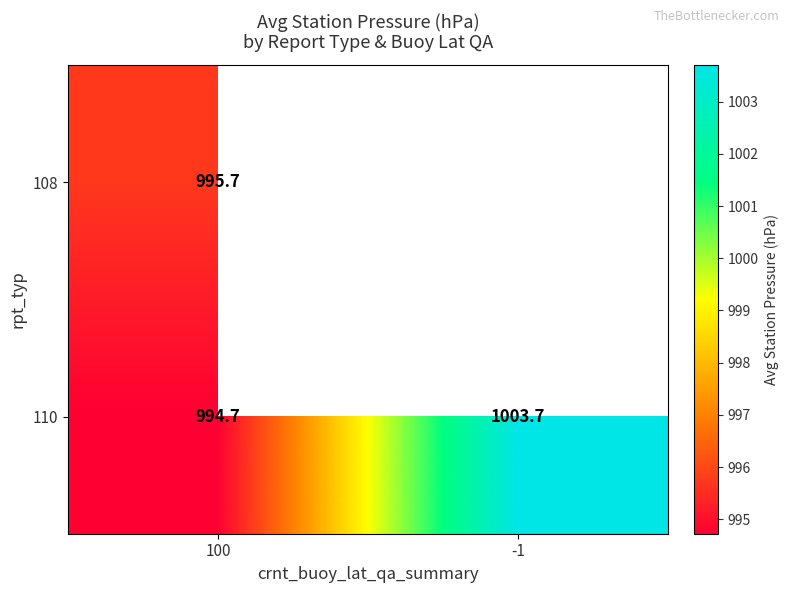

Rank the categories by 110 value from highest to lowest.

-1, 100